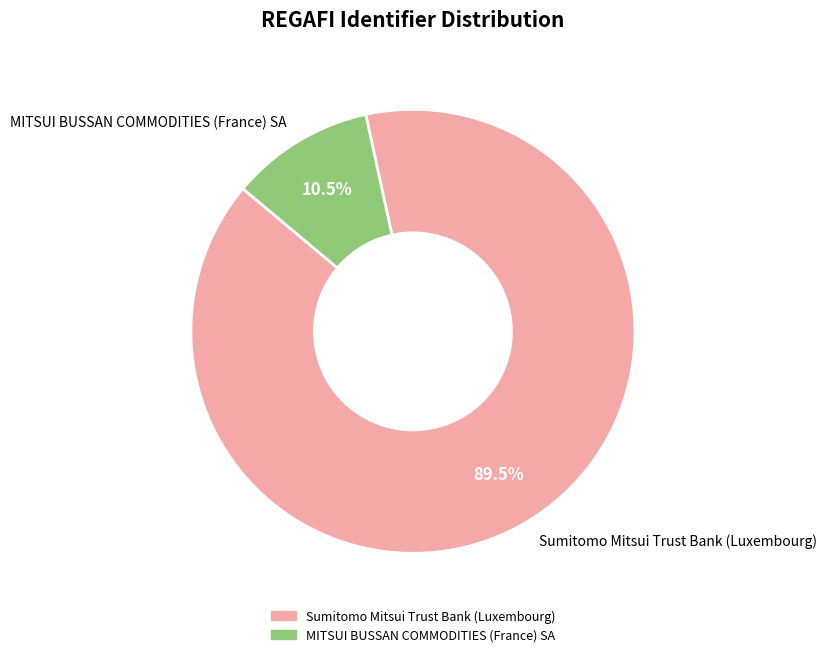

To the nearest percent, what is the average slice percentage?

50%